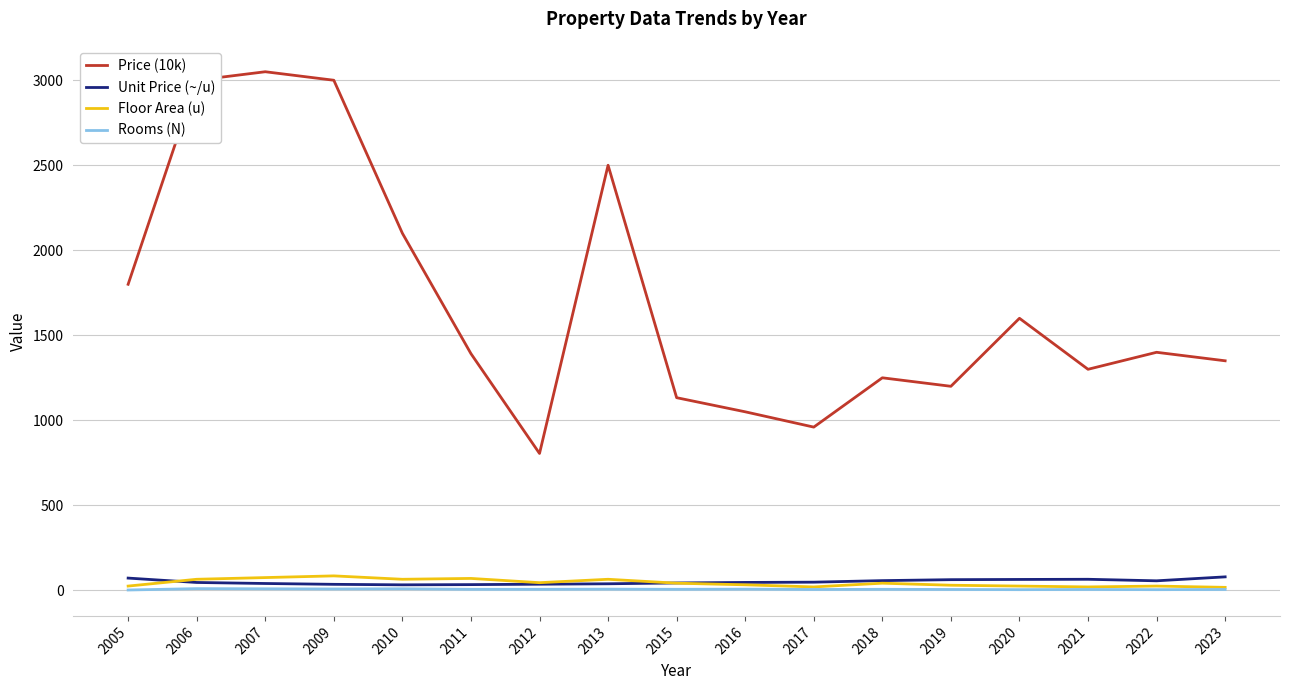

What is the maximum value shown in the chart?

3050.0